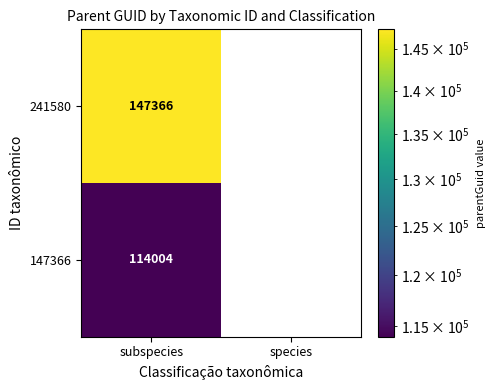

What is the smallest value displayed?

114004.0